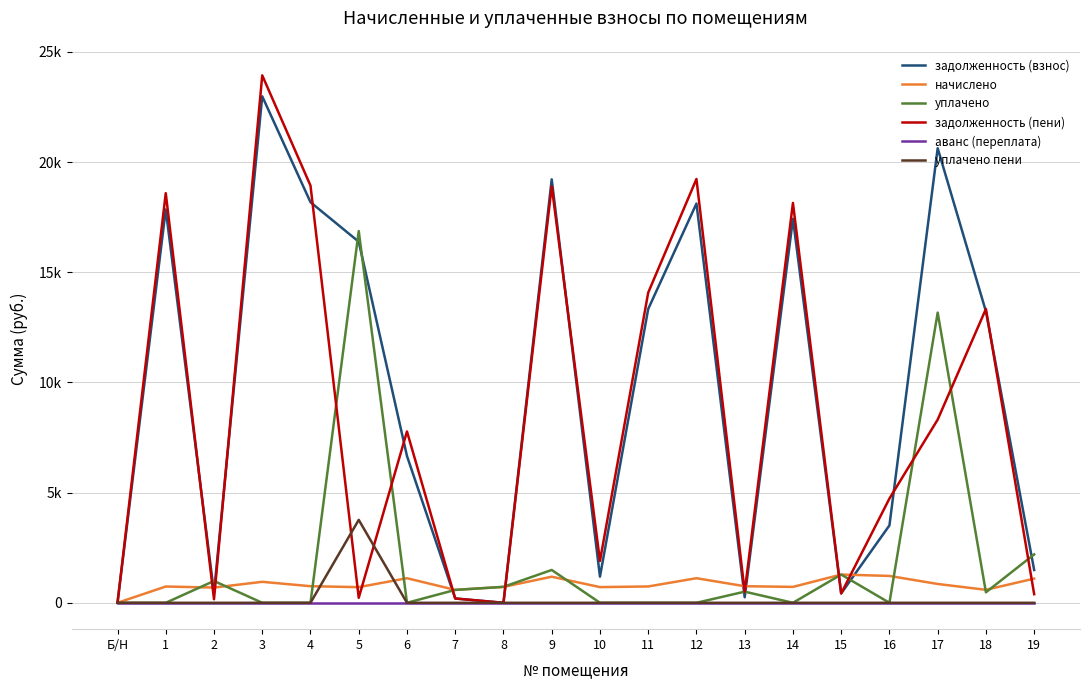

What is the value of the уплачено point at the 18th from the left?

13167.0